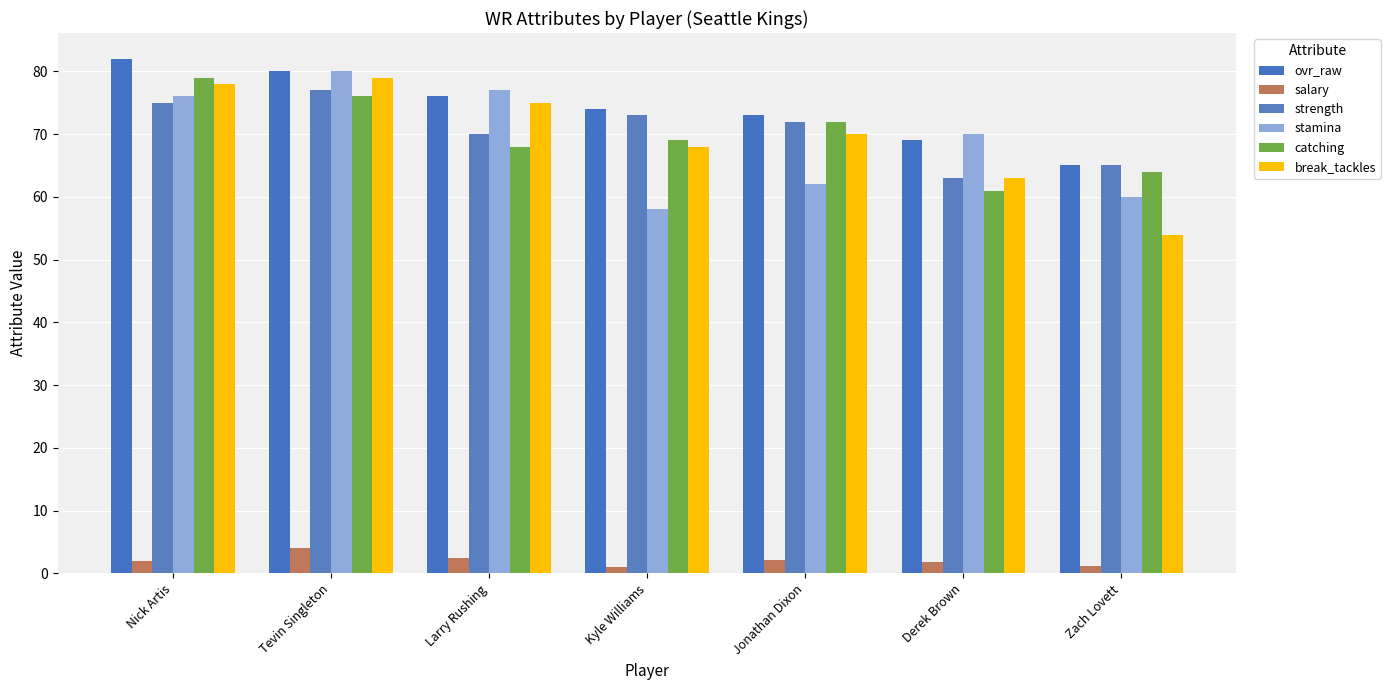

The catching series shows 76.0 at Tevin Singleton. True or false?

True